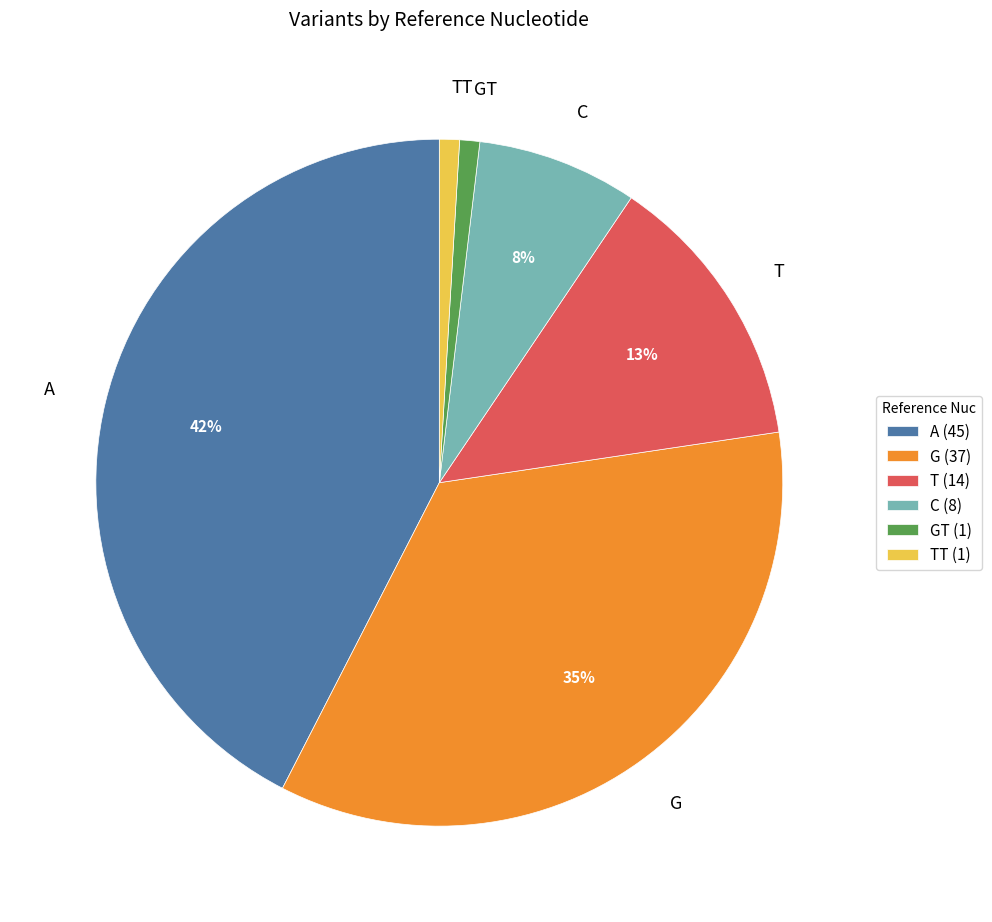

Is it true that A is 42% of the pie?

True